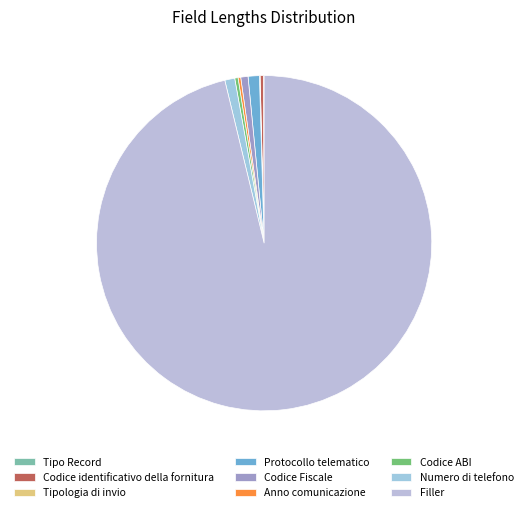

What is the change in value from Tipo Record to Anno comunicazione?

+3